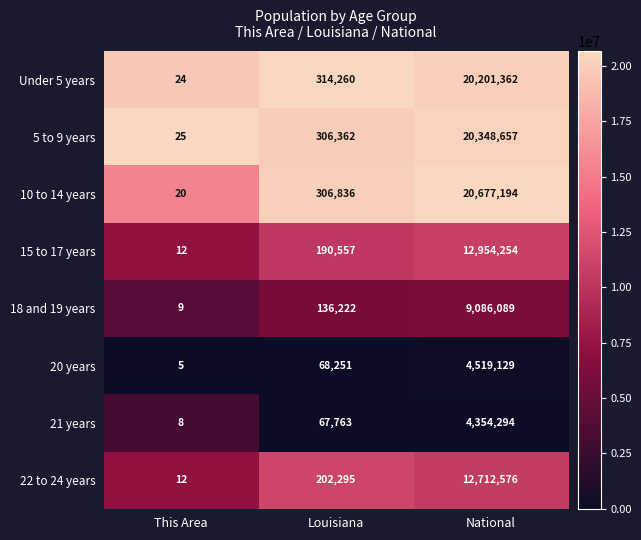

What is the sum of the 15 to 17 years values at This Area and Louisiana?

190569